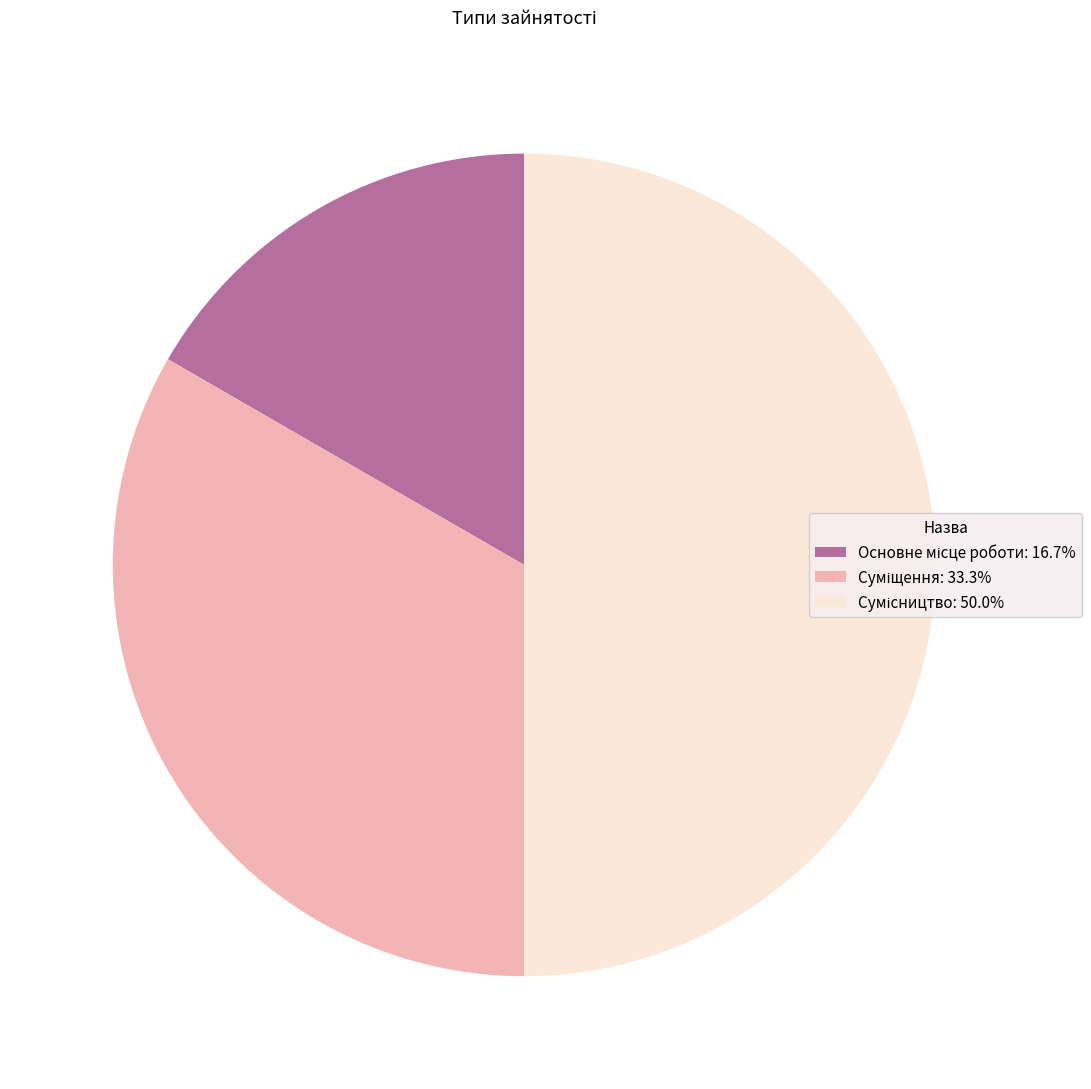

To the nearest percent, what portion does Сумісництво represent?

50%